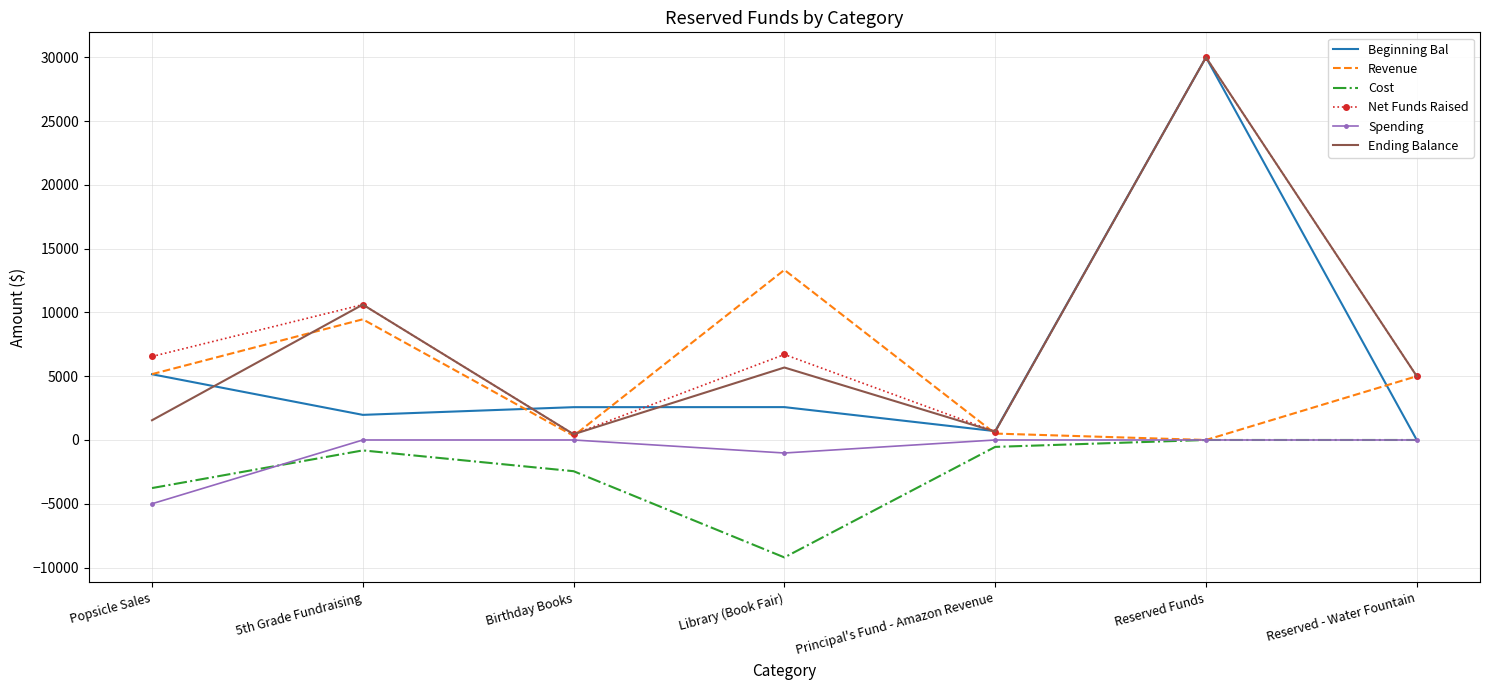

At which category is the sum across all series the highest?

Reserved Funds